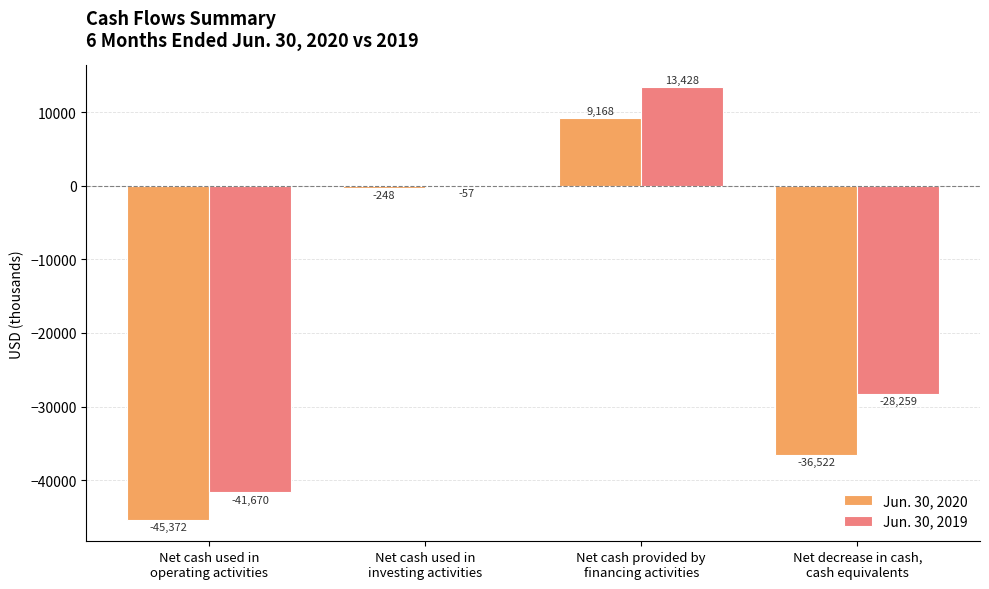

Reading right to left, what are all the values shown in this chart?

Jun. 30, 2020: Net decrease in cash,
cash equivalents=-36522	Net cash provided by
financing activities=9168	Net cash used in
investing activities=-248	Net cash used in
operating activities=-45372
Jun. 30, 2019: Net decrease in cash,
cash equivalents=-28259	Net cash provided by
financing activities=13428	Net cash used in
investing activities=-57	Net cash used in
operating activities=-41670